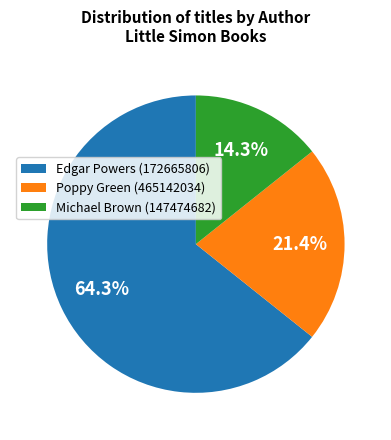

To the nearest percent, what is the combined percentage of Edgar Powers (172665806) and Poppy Green (465142034)?

86%